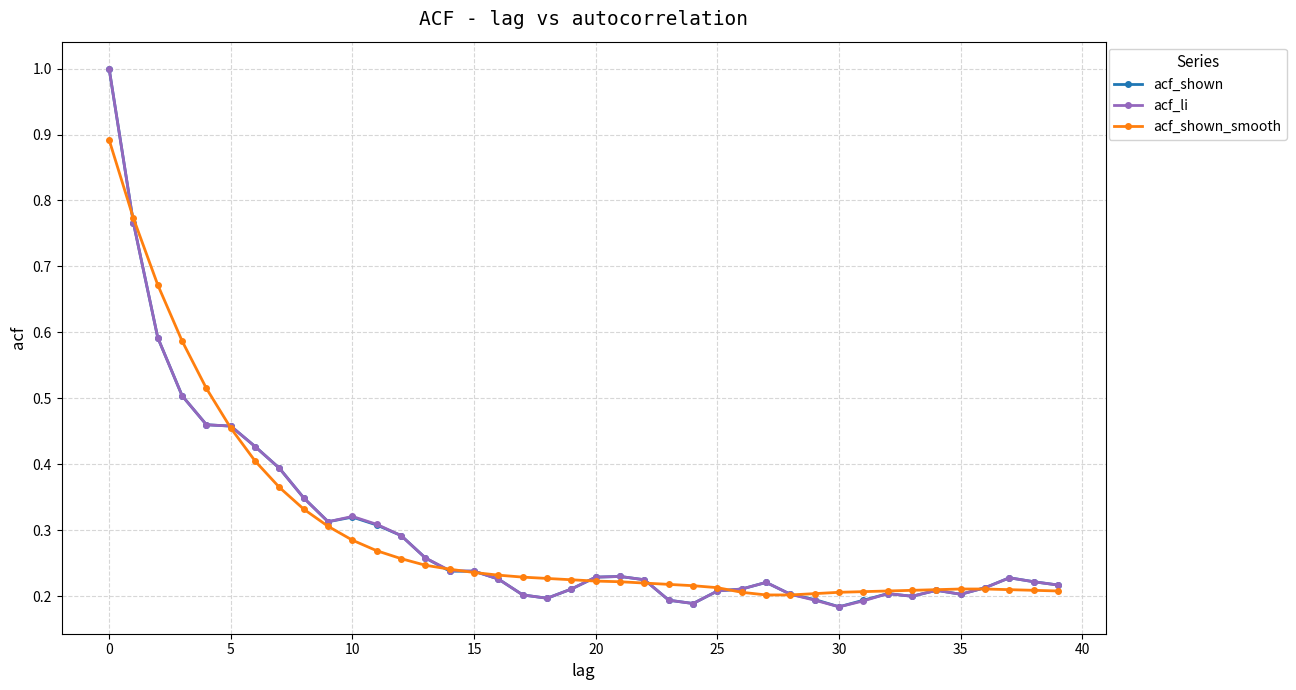

What is the value of the acf_li point at the 4th from the left?

0.5